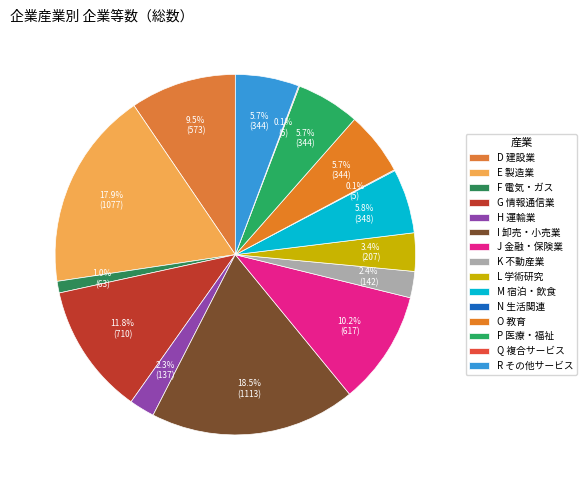

The D 建設業 slice represents 21% of the pie. True or false?

False